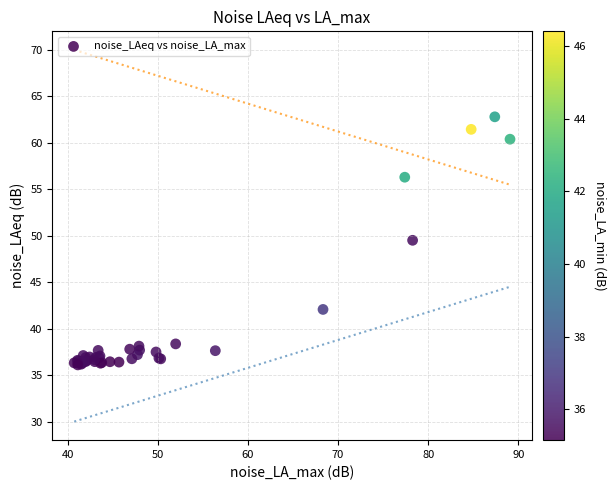

What Y value in the scatter plot is closest to 49?

49.5